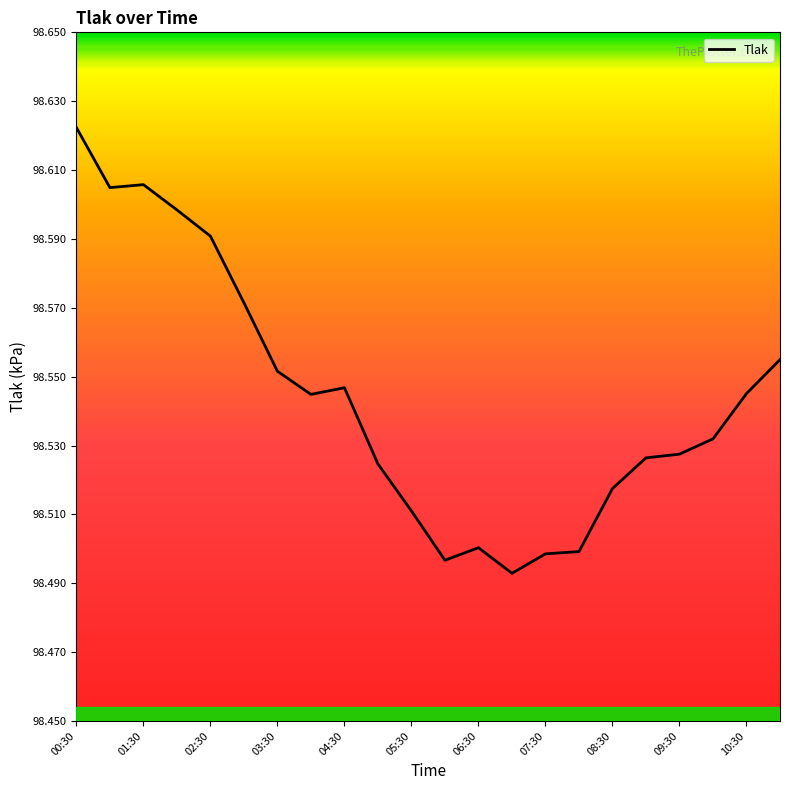

Does the chart display data point markers on the line(s)?

No